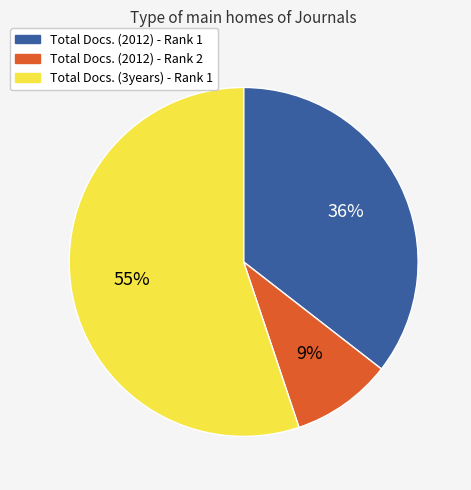

How many slices are in this pie chart?

3